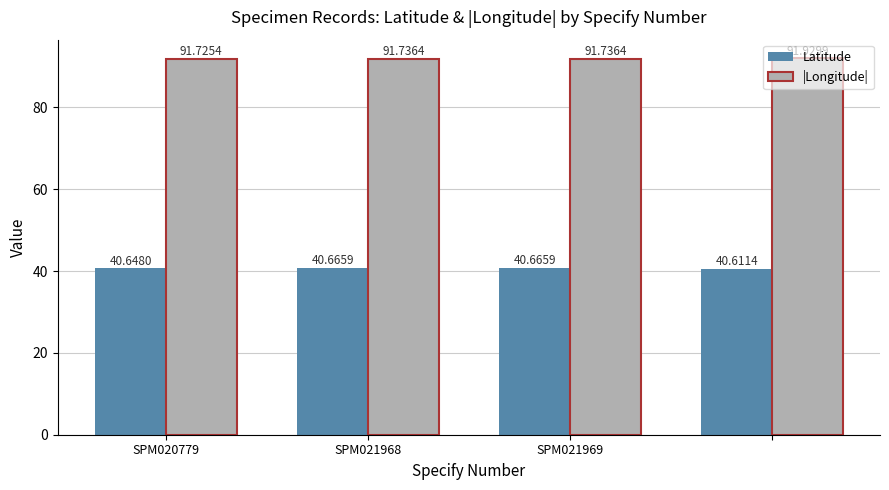

What is the average value of the Latitude series?

40.6